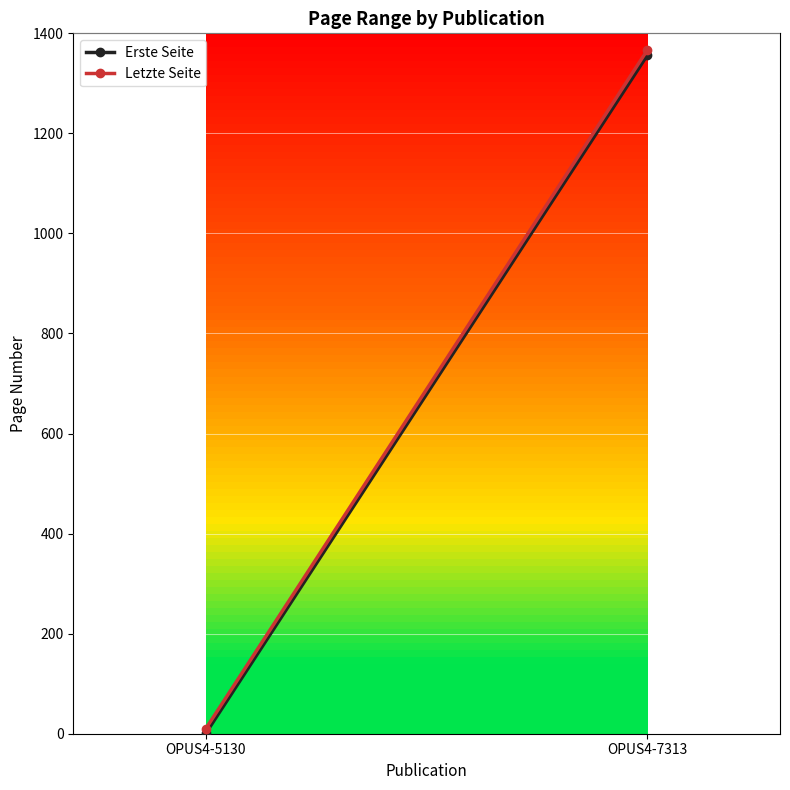

The Letzte Seite series shows 1367 at OPUS4-7313. True or false?

True